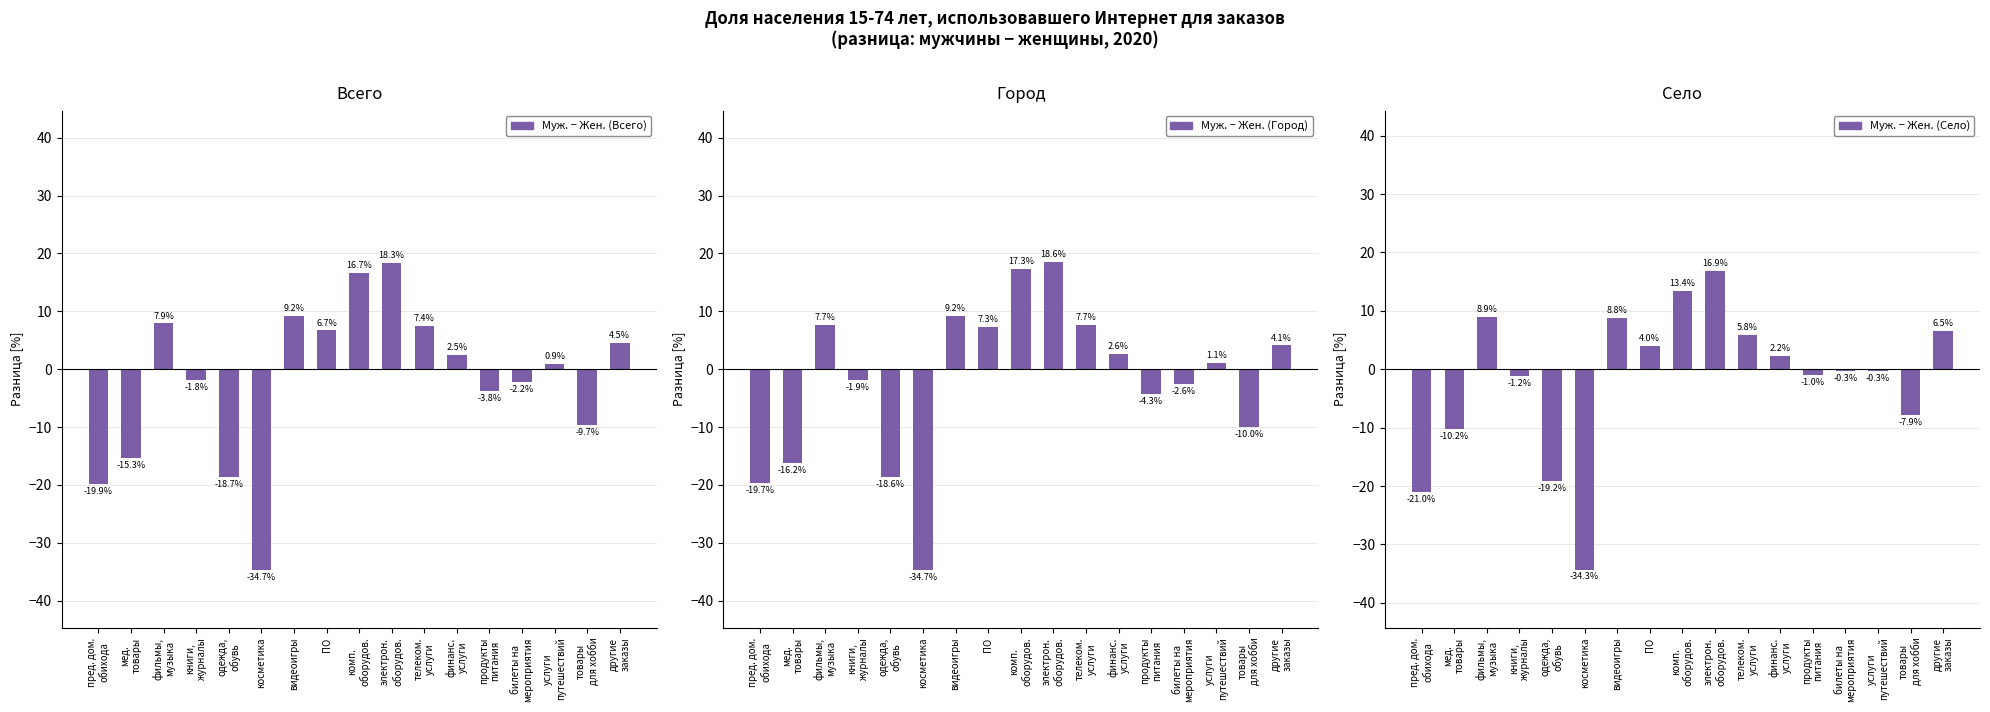

What is the difference between the maximum and minimum values in the Мужчины − Женщины: Город series?

53.3